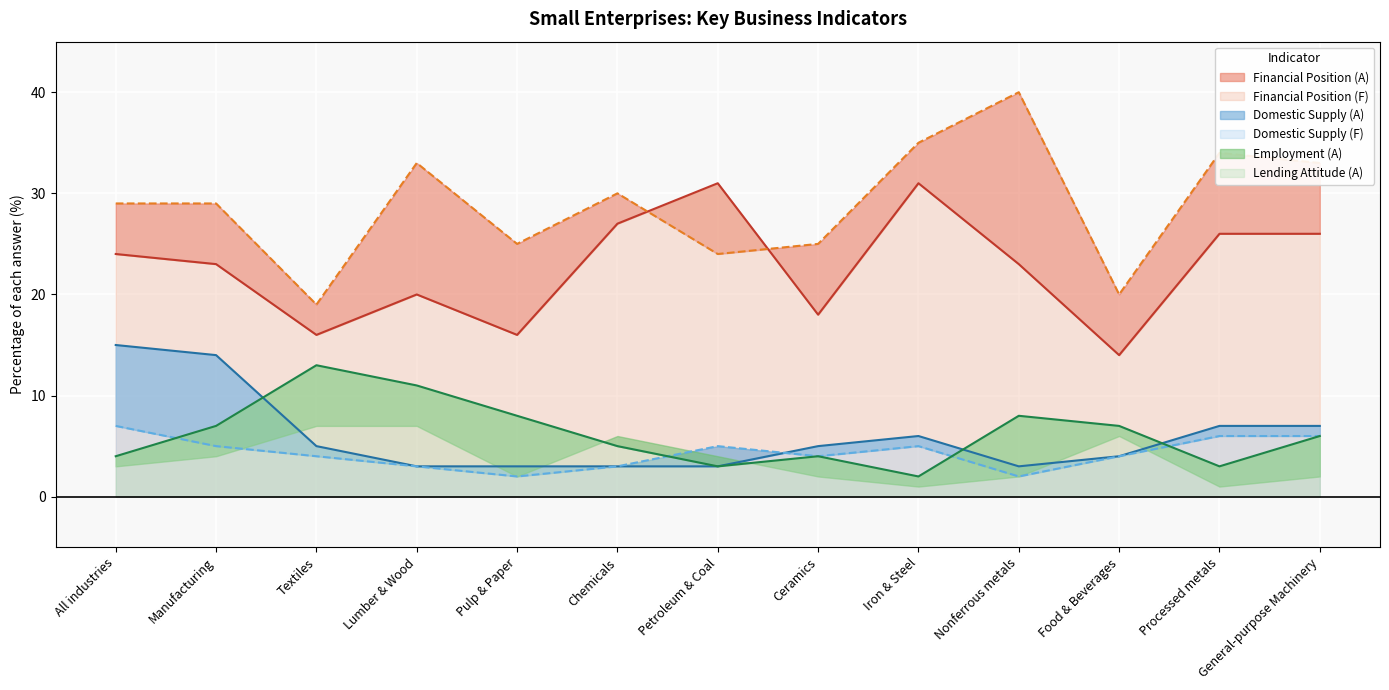

How many values in the Domestic Supply (A) series are below 5?

6